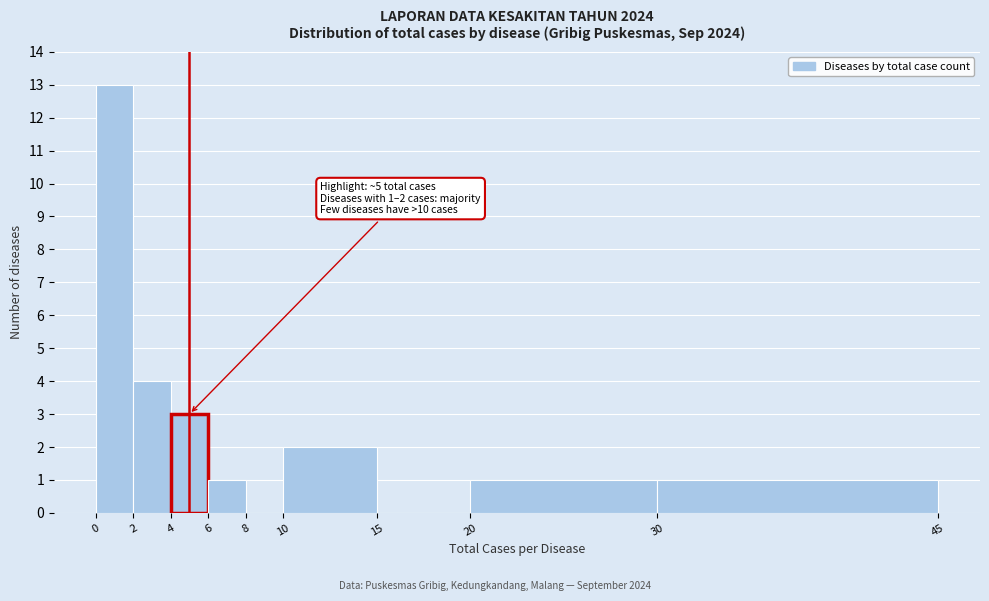

Over which range of the x-axis is the bar tallest?

0 to 2